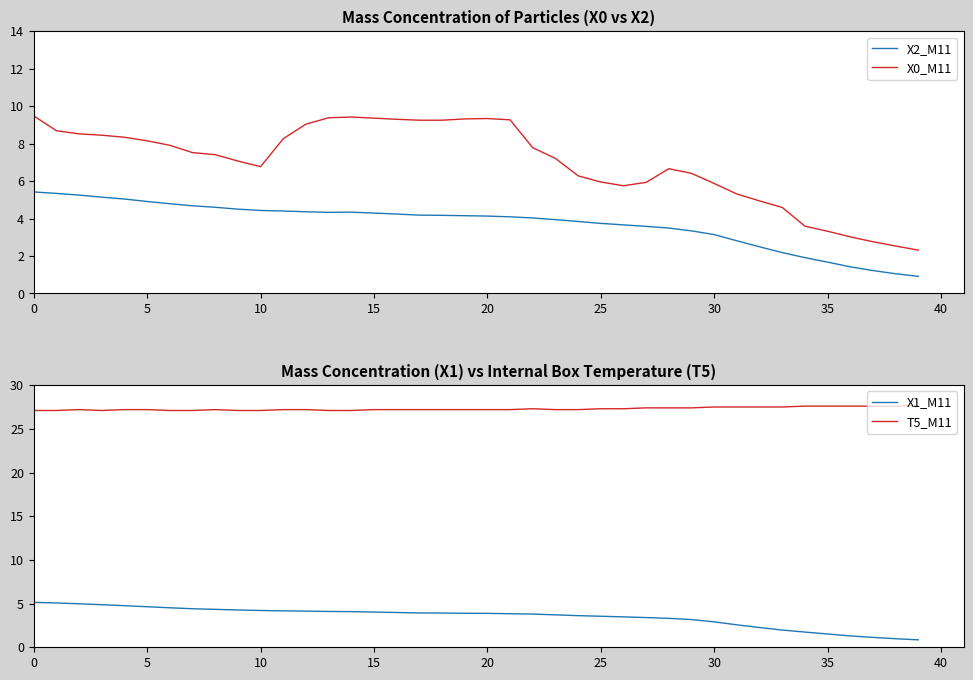

What is the label of the 14th point from the left?

13